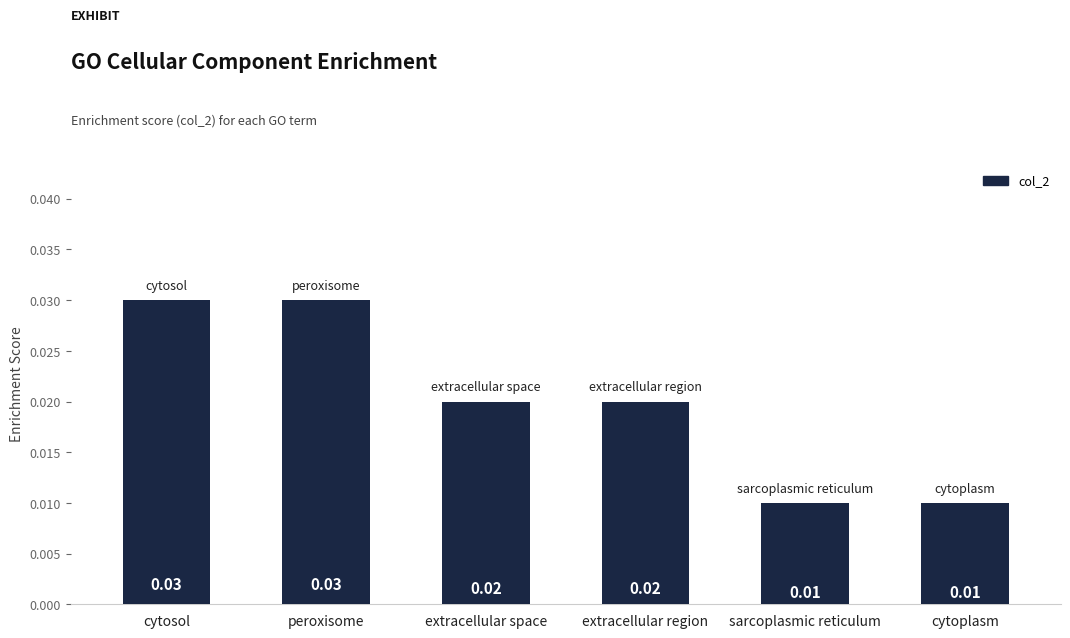

What is the label of the 3rd bar from the left?

extracellular space